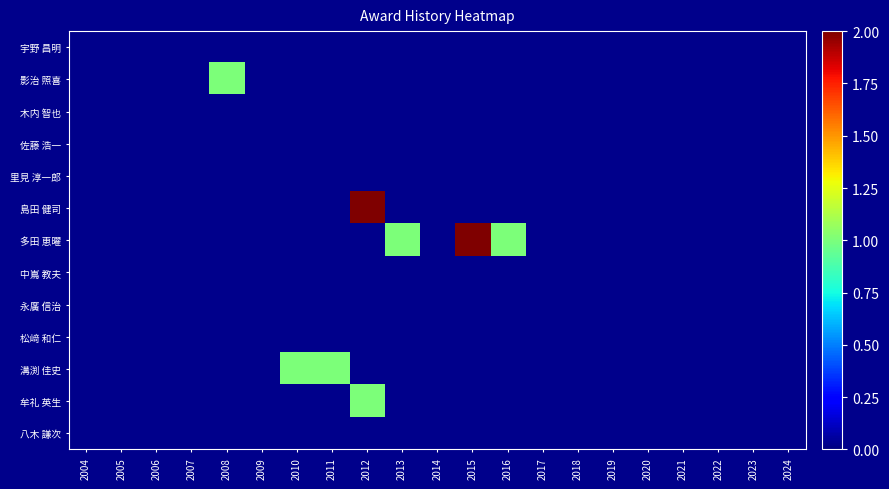

Which series has the largest total across all categories?

多田 恵曜